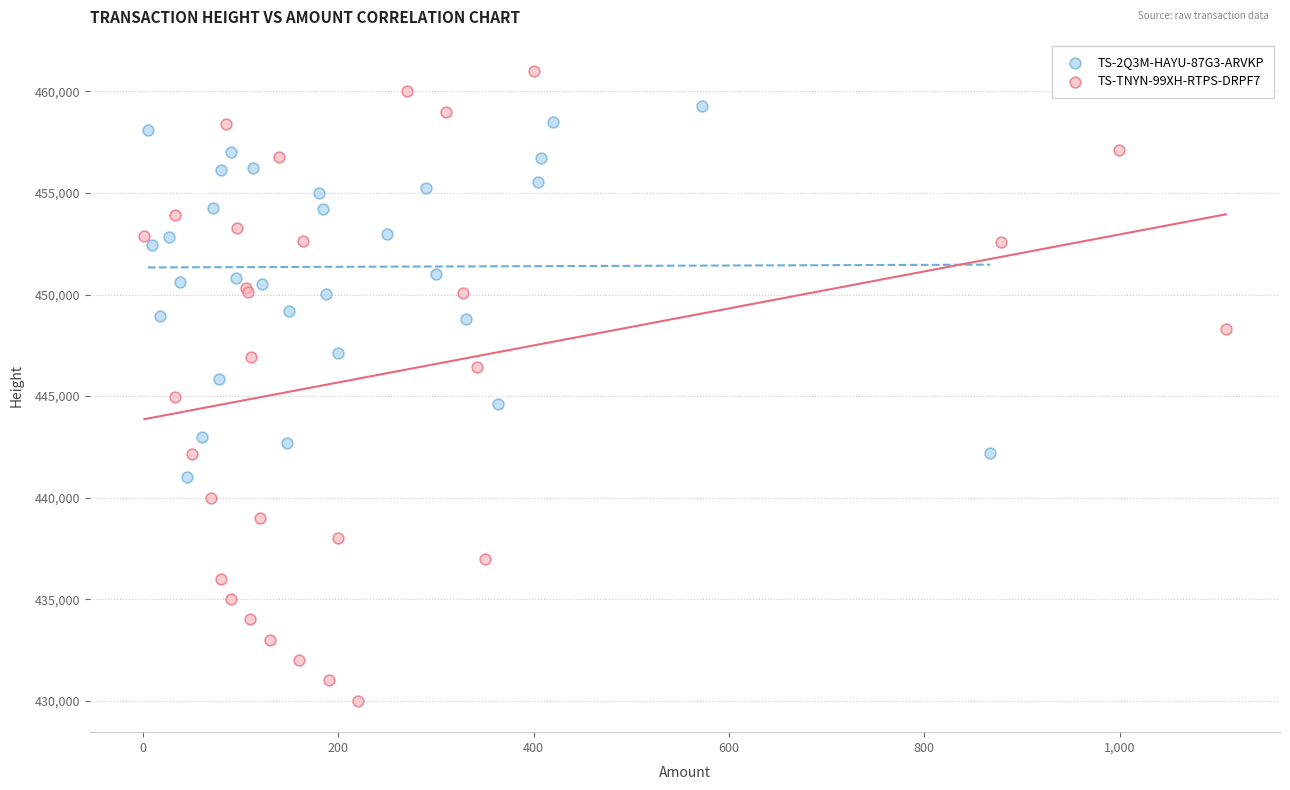

Which series reaches the maximum Y coordinate?

TS-TNYN-99XH-RTPS-DRPF7